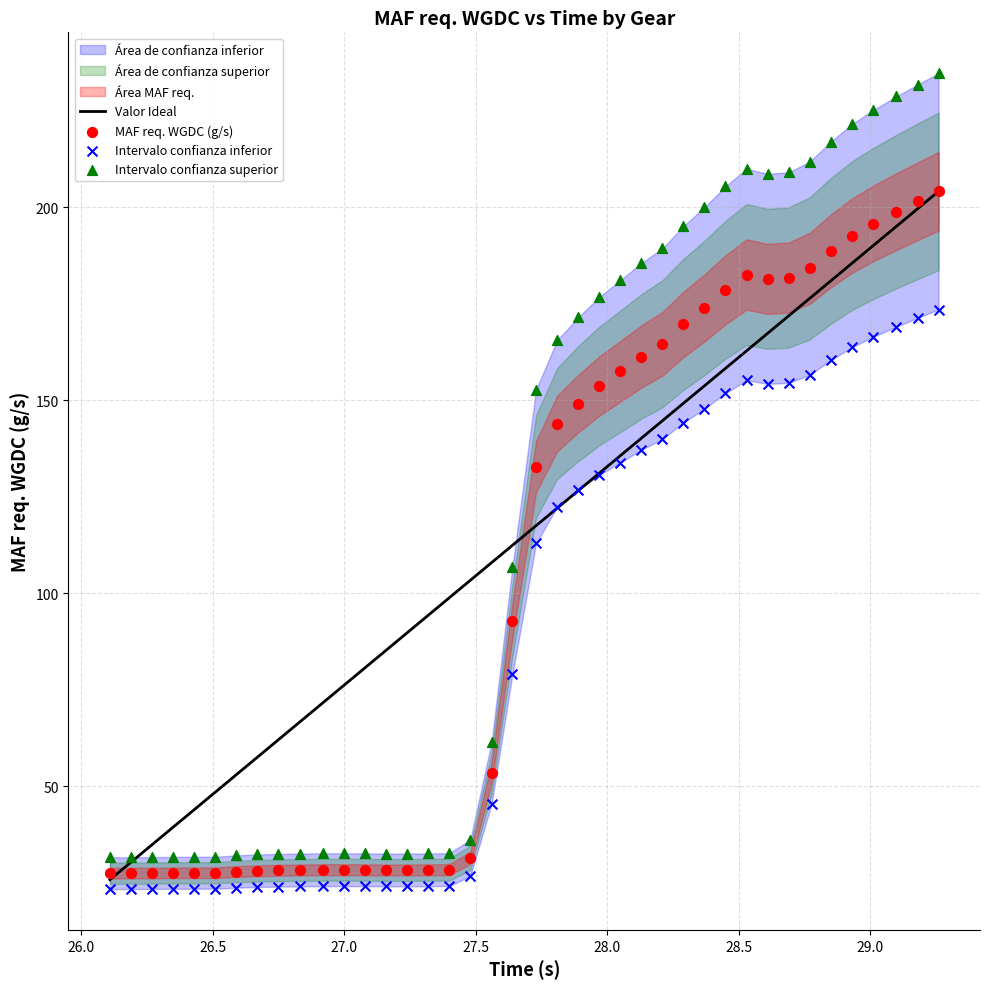

Across all data points, what is the range of Y values (max minus min)?

211.4